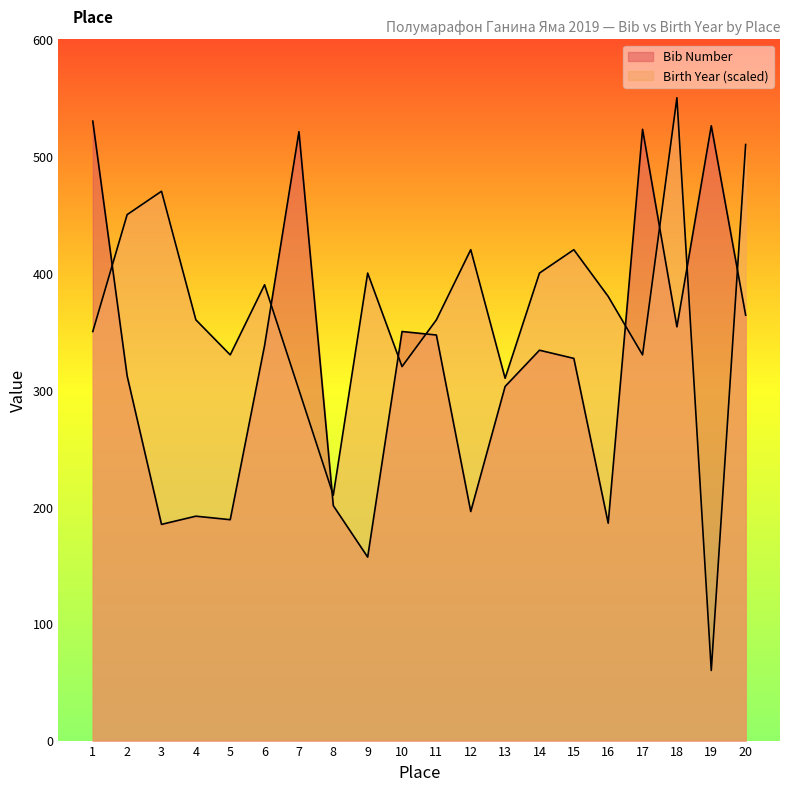

What is the approximate value of Bib Number at 5?

189